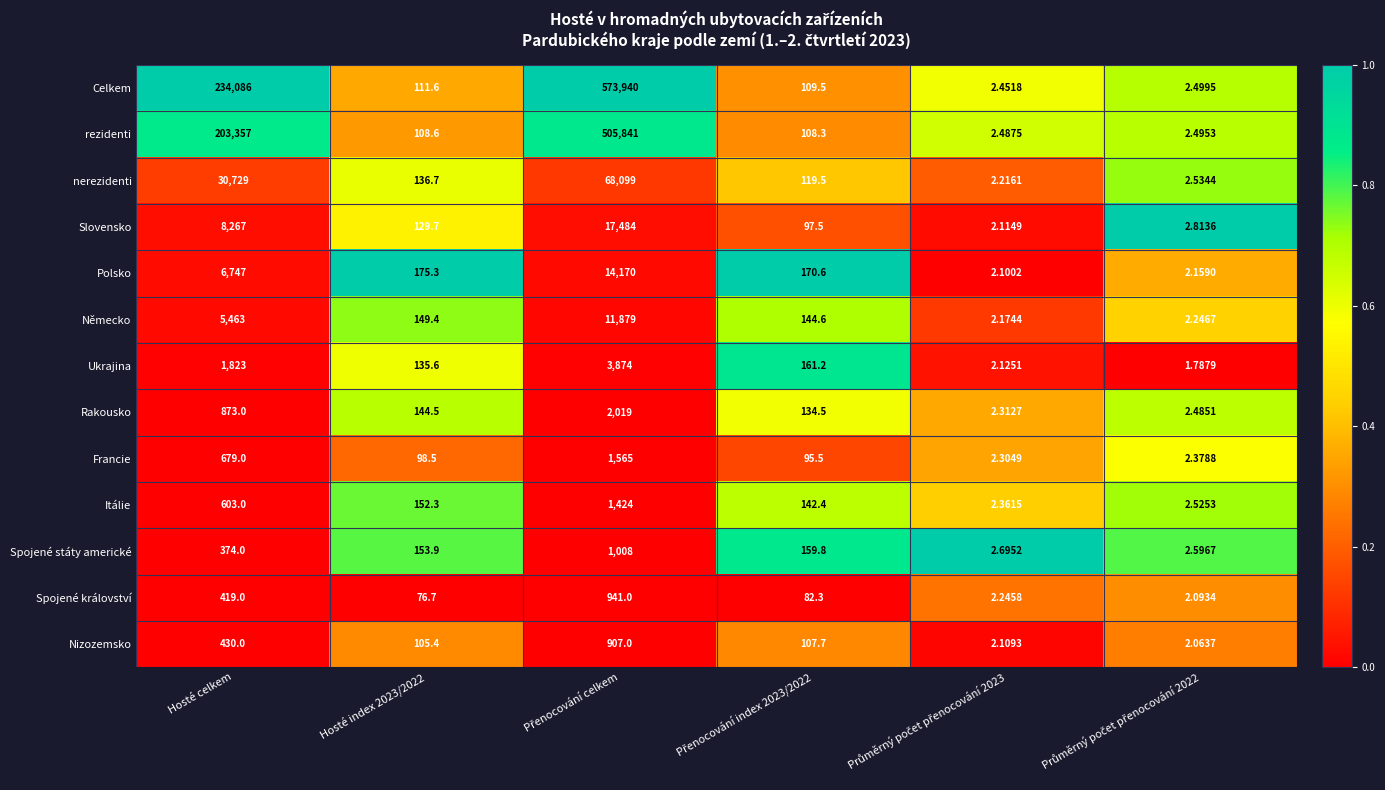

Which series has the largest range (max minus min)?

Celkem